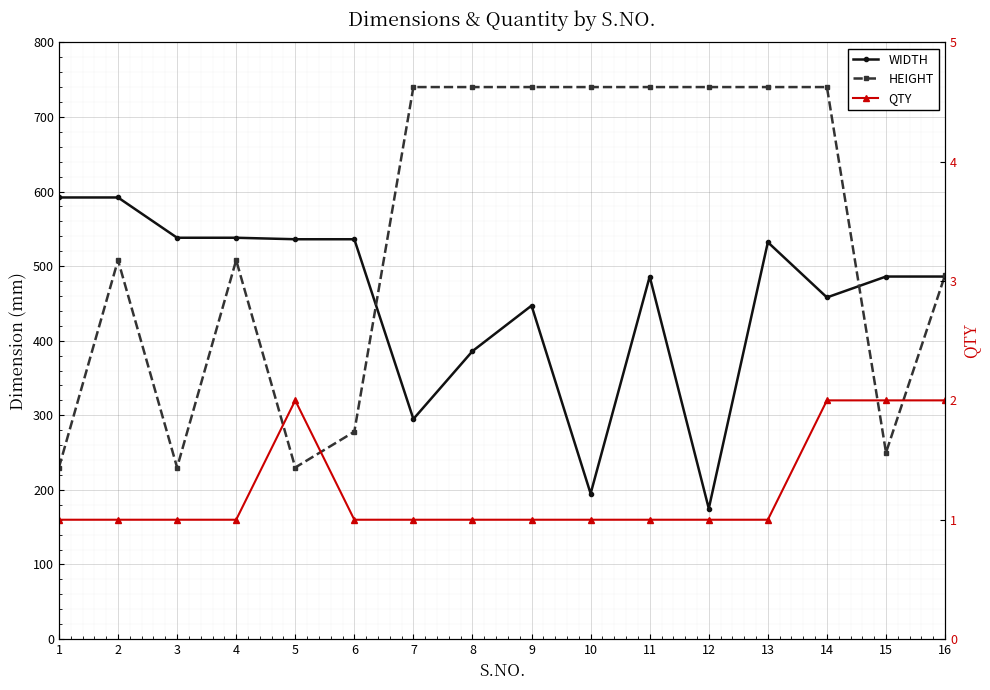

The QTY series shows 1 at 3. True or false?

True